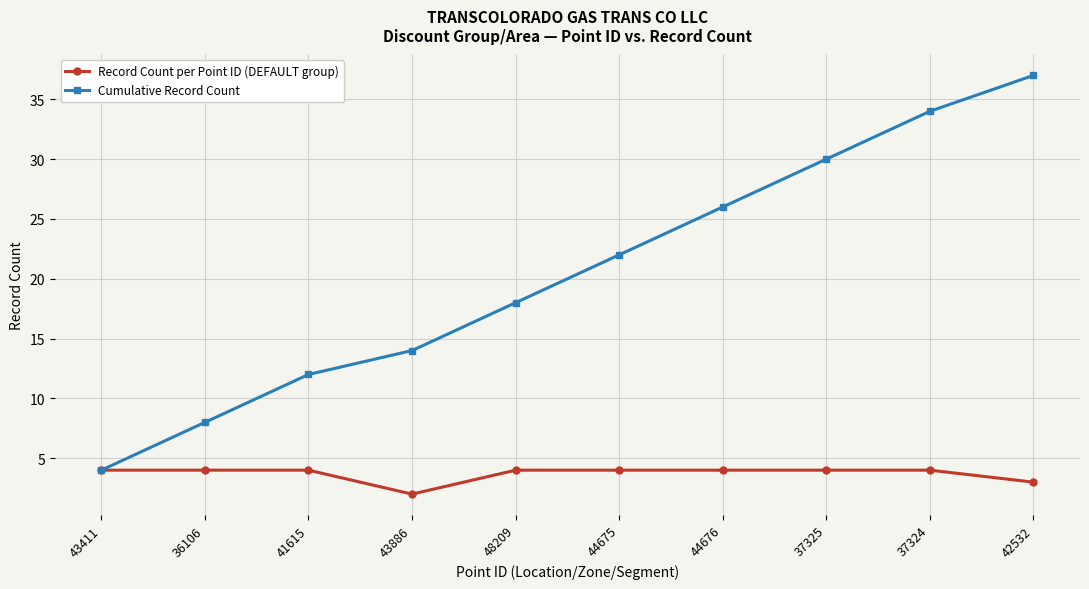

Read the Cumulative Record Count value at 41615.

12